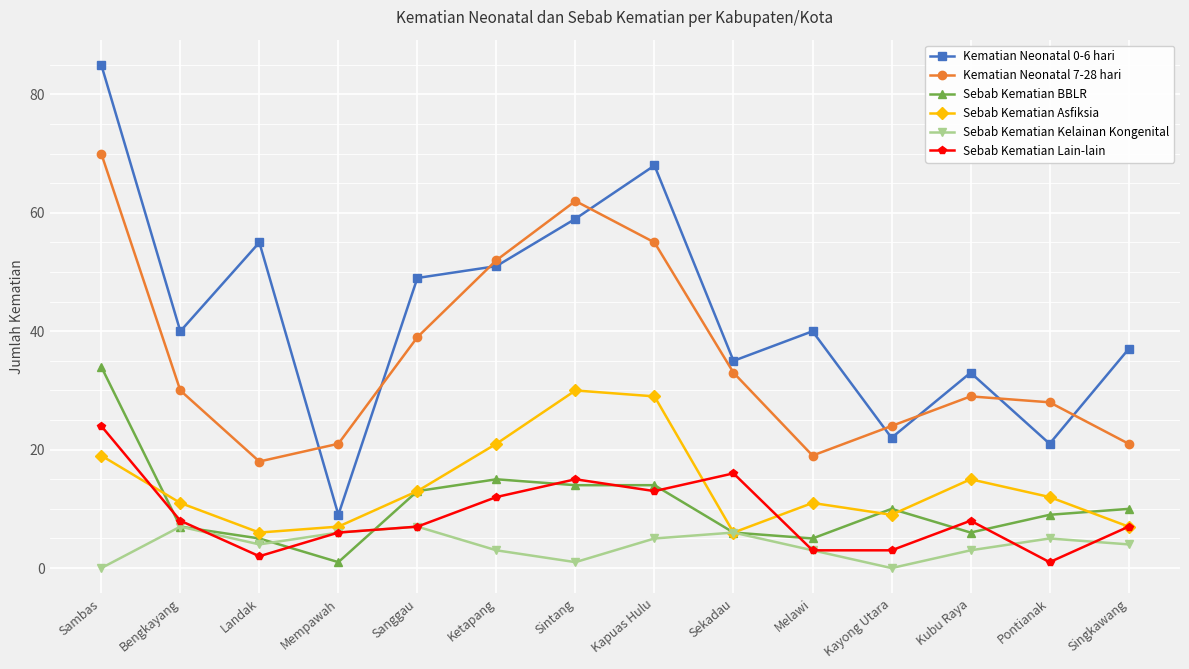

What is the sum of the Sebab Kematian BBLR values at Kayong Utara and Mempawah?

11